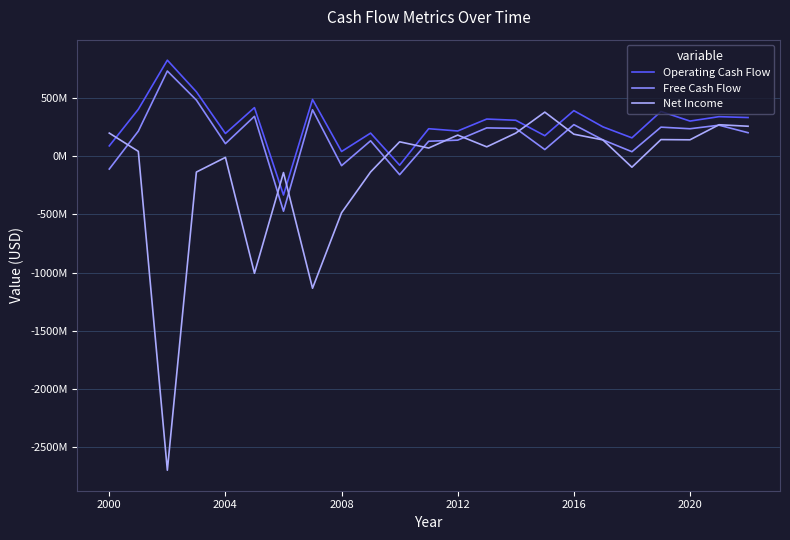

True or false: Net Income has more than 2 points higher than both neighbors.

True